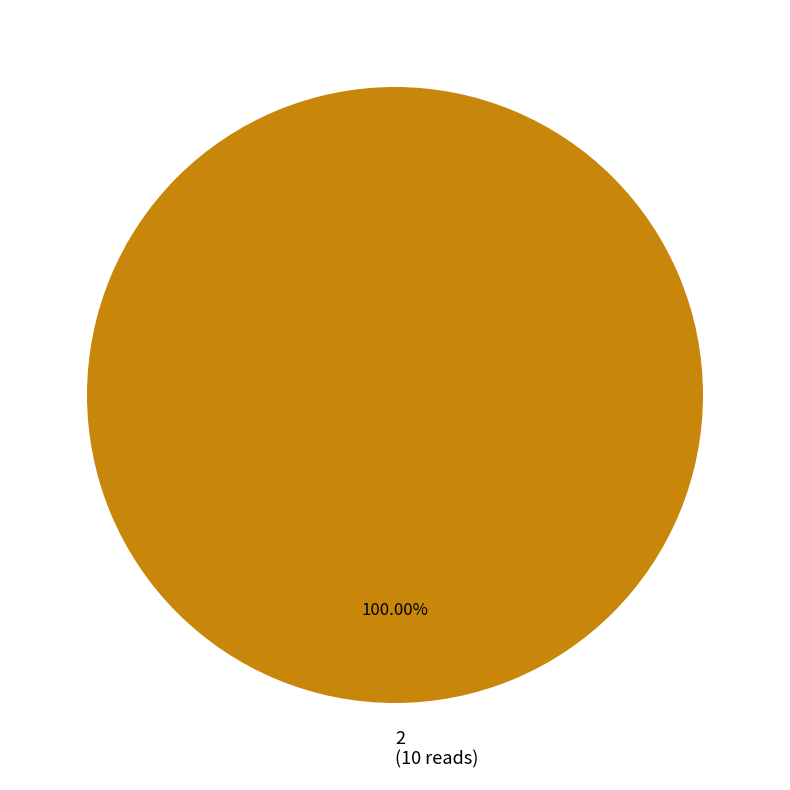

What is the majority slice?

2 (10 reads)